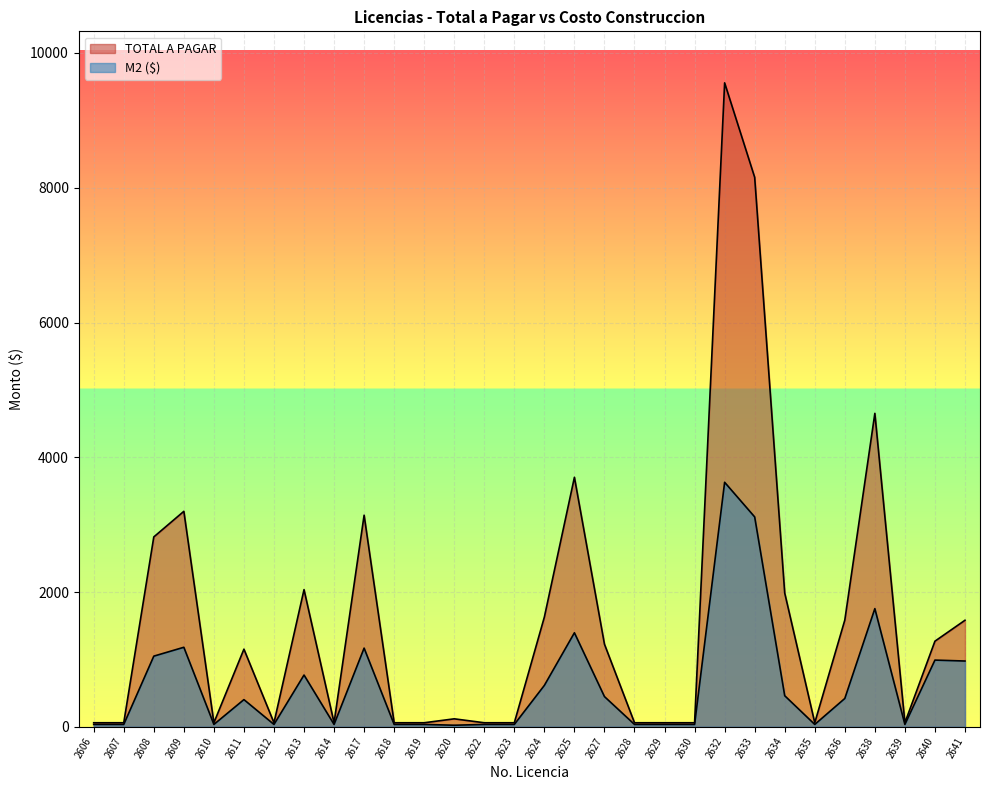

Where is TOTAL A PAGAR nearest to the value 4808?

2638